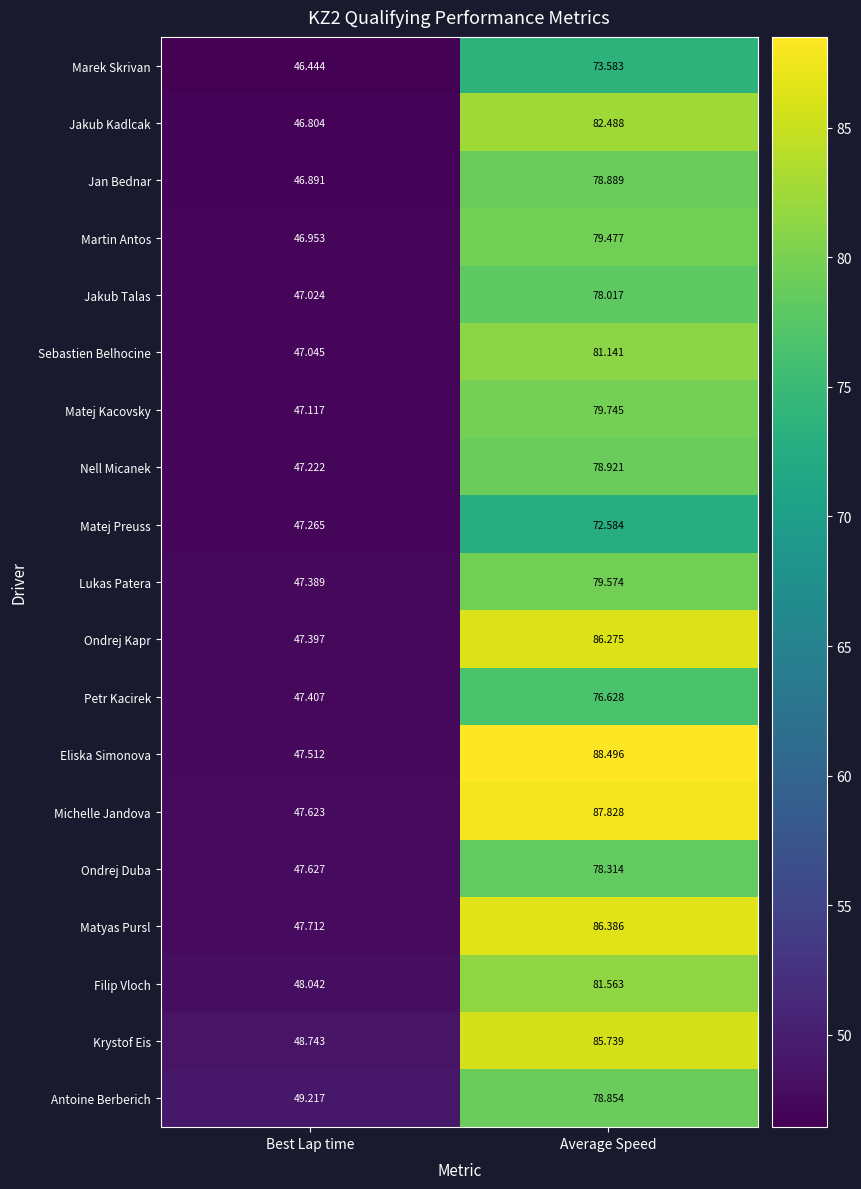

Which category has the lowest value across all series?

Best Lap time